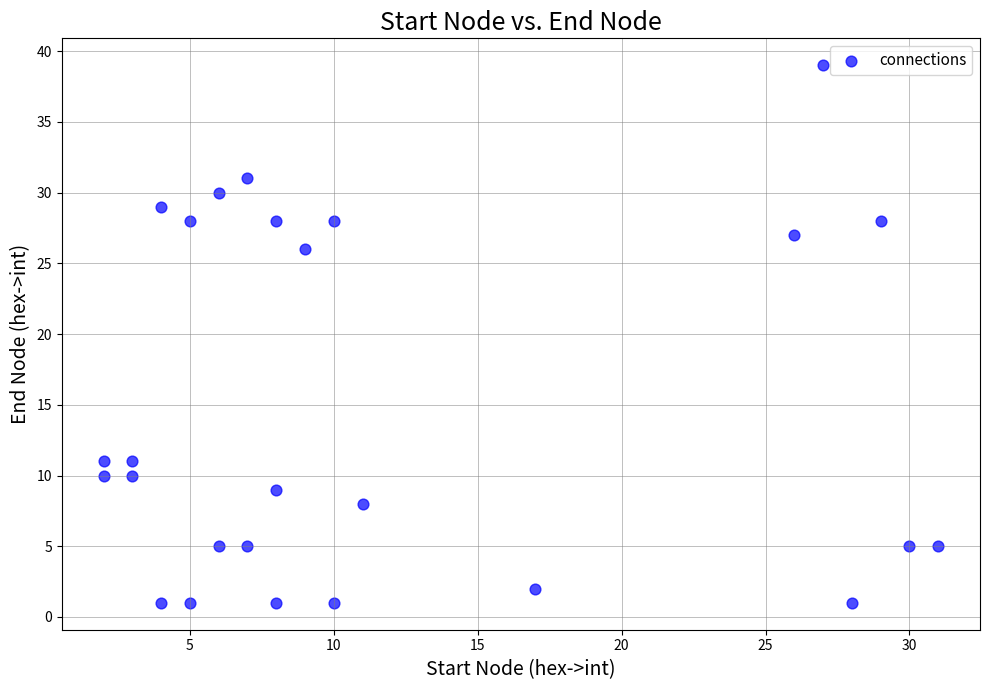

What is the range of X values (max minus min)?

29